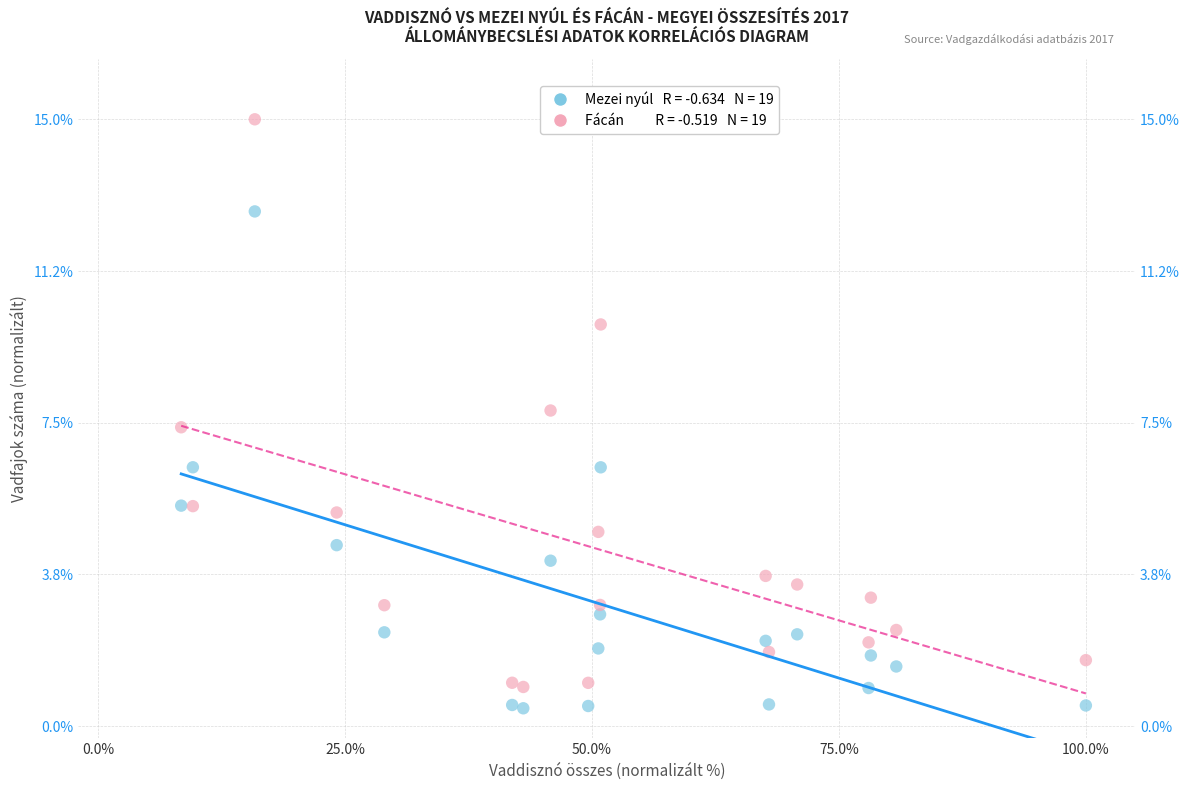

Across all series, what Y value is closest to 7?

7.4